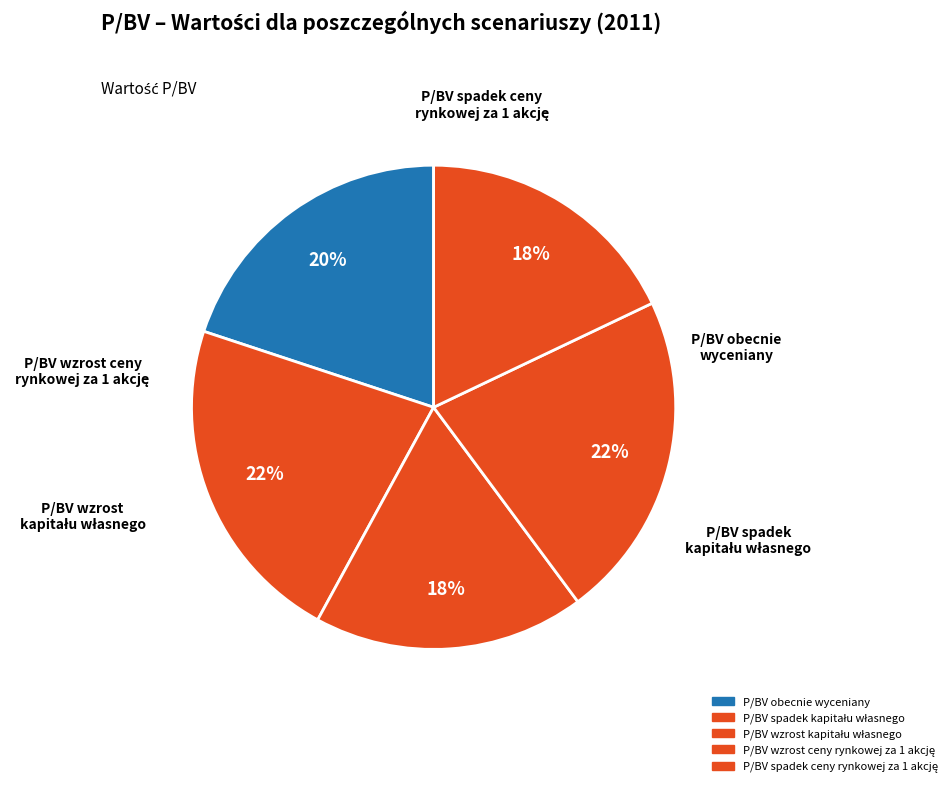

Is it true that P/BV wzrost kapitału własnego is 18% of the pie?

True